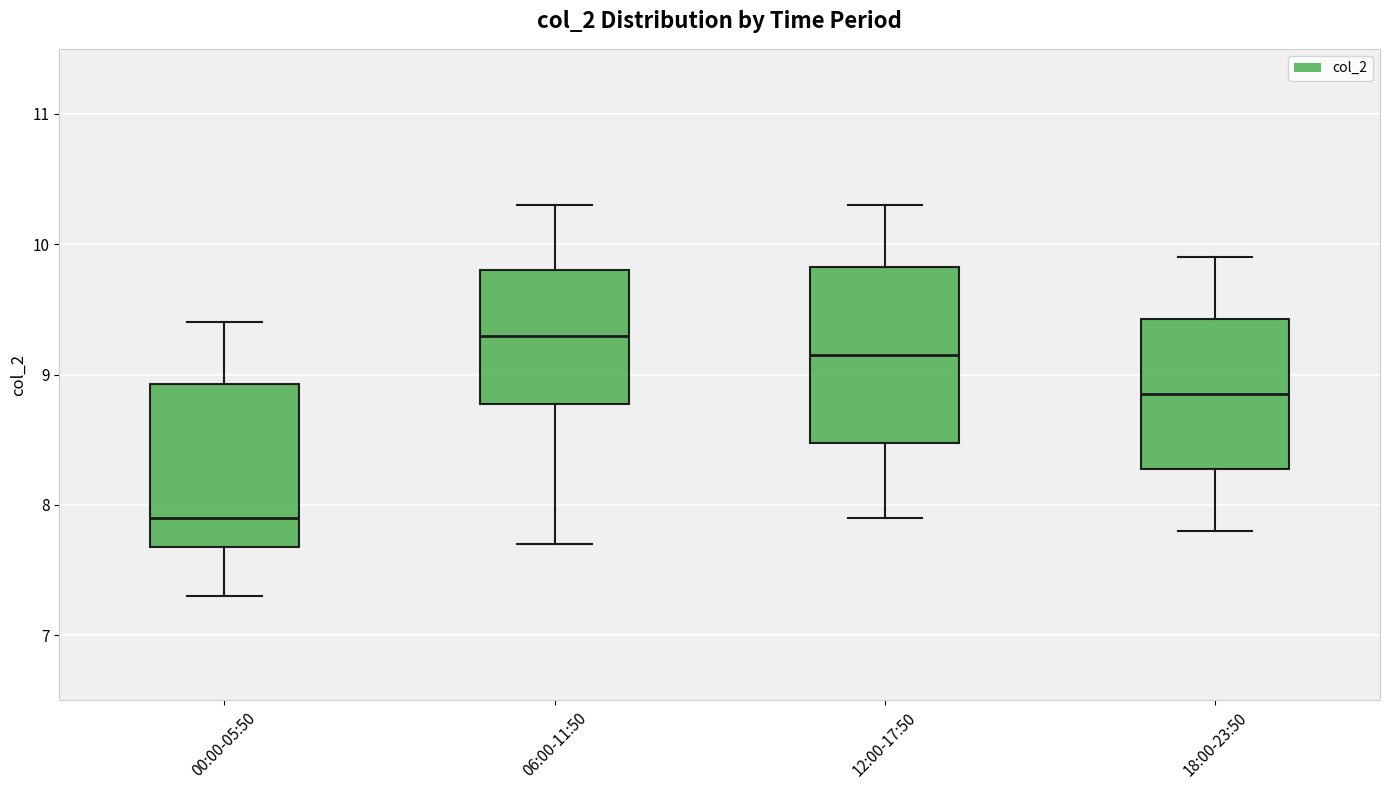

Reading left to right, read every box against the y-axis: the position of its median line, the range the box covers, and the ends of its whiskers. The values are not printed on the chart, so give them approximately, as read against the axis.

00:00-05:50: median 7.9, box 7.7 to 8.9, whiskers 7.3 to 9.4
06:00-11:50: median 9.3, box 8.8 to 9.8, whiskers 7.7 to 10.3
12:00-17:50: median 9.2, box 8.5 to 9.8, whiskers 7.9 to 10.3
18:00-23:50: median 8.9, box 8.3 to 9.4, whiskers 7.8 to 9.9